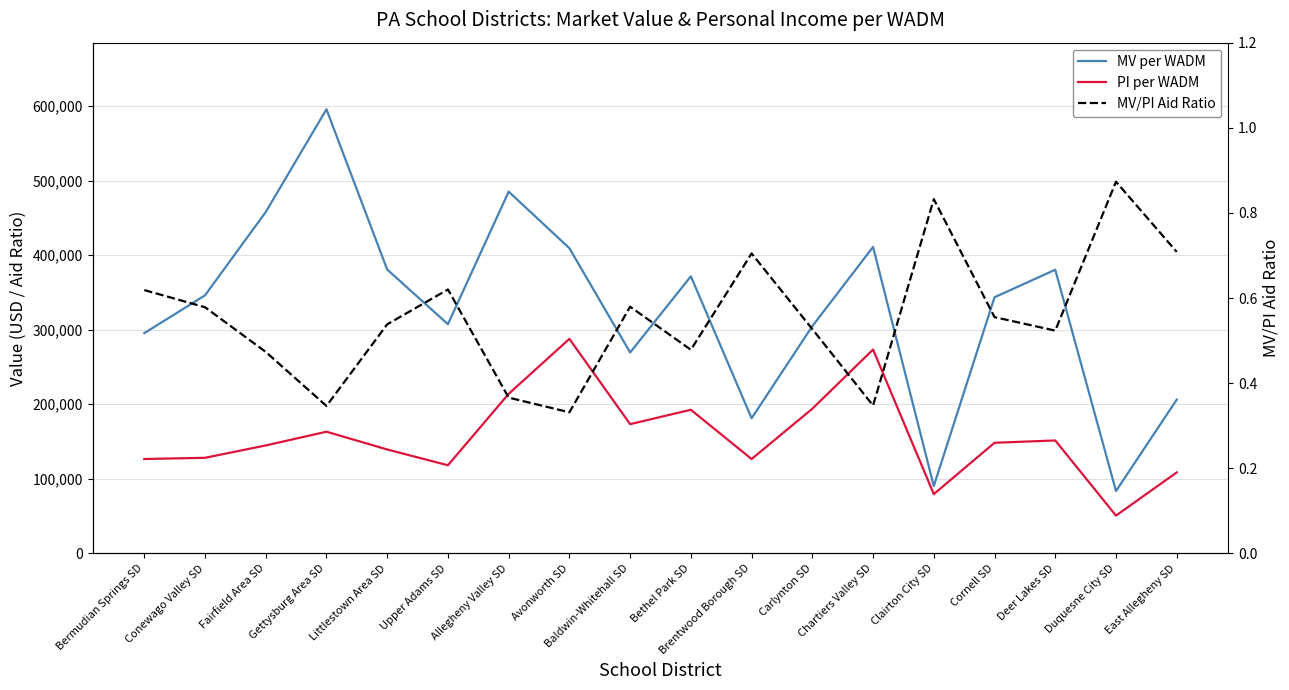

True or false: PI per WADM and MV/PI Aid Ratio cross at least once.

False